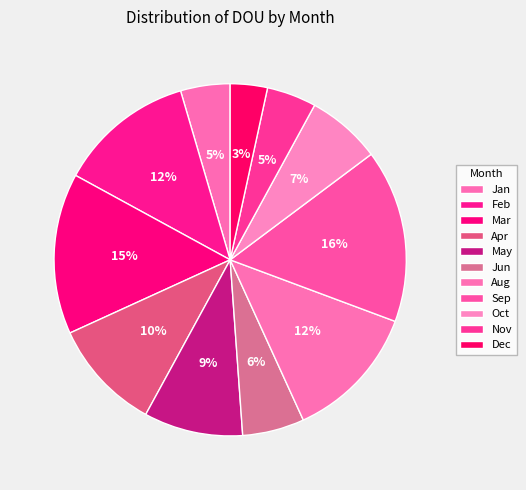

What percentage do Jun and Jan together represent?

10.2%